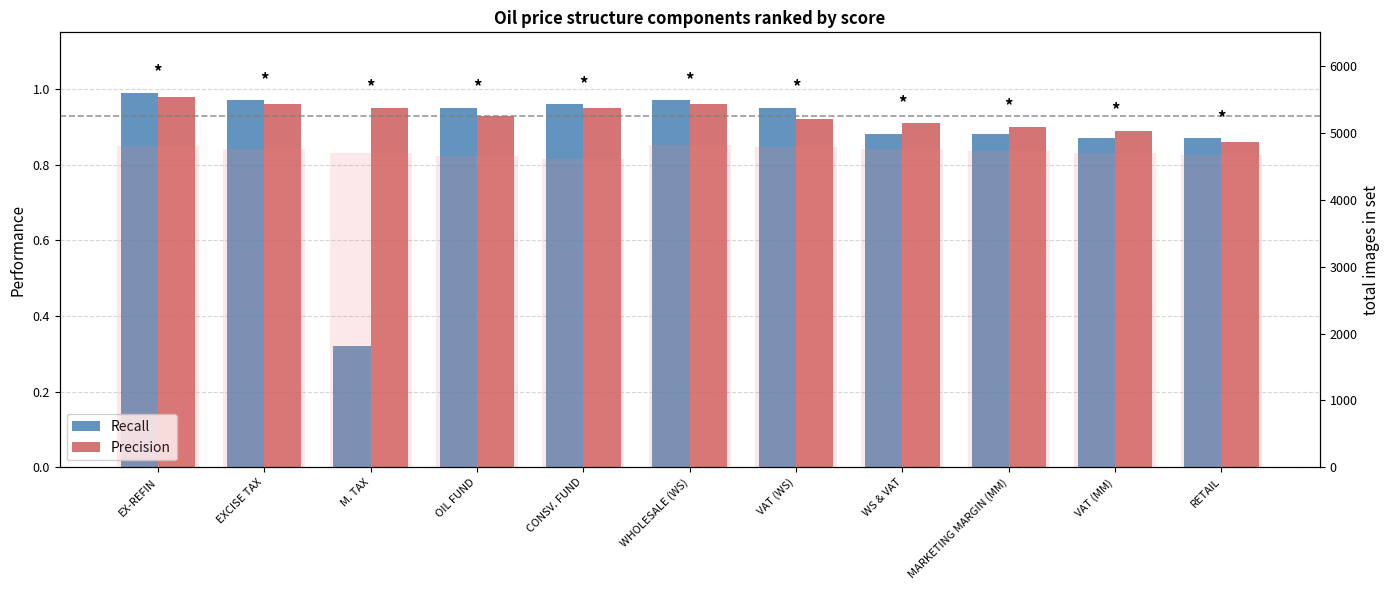

At how many categories does at least one series exceed 434?

11